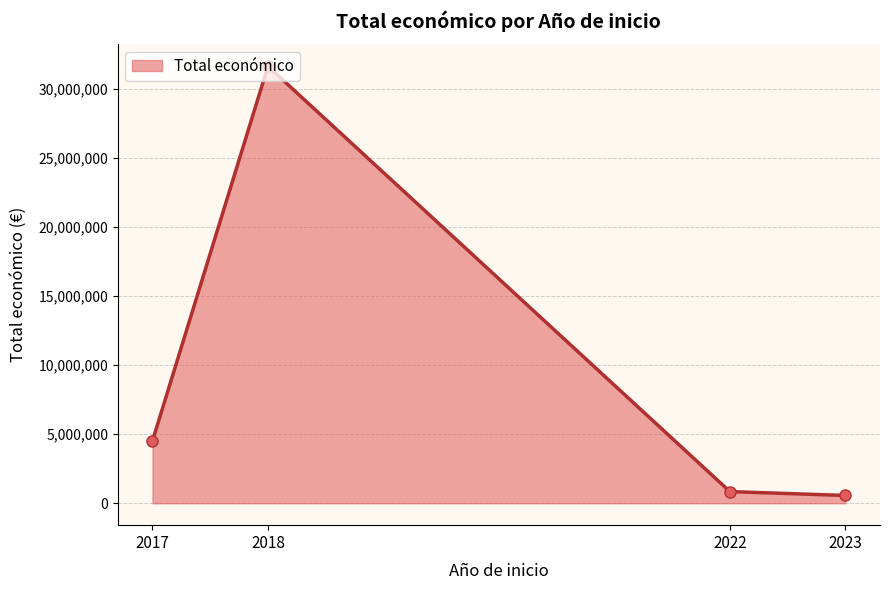

True or false: there are more than 0 points higher than both neighbors.

True